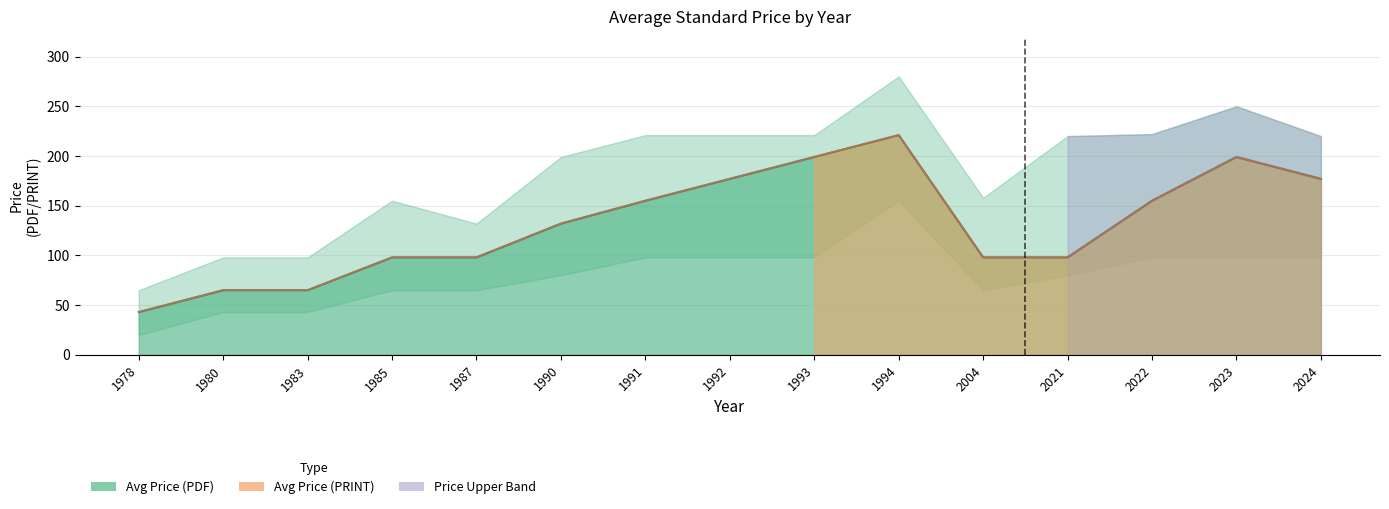

What is the value of the Avg Price (PRINT) point at the 10th from the left?

221